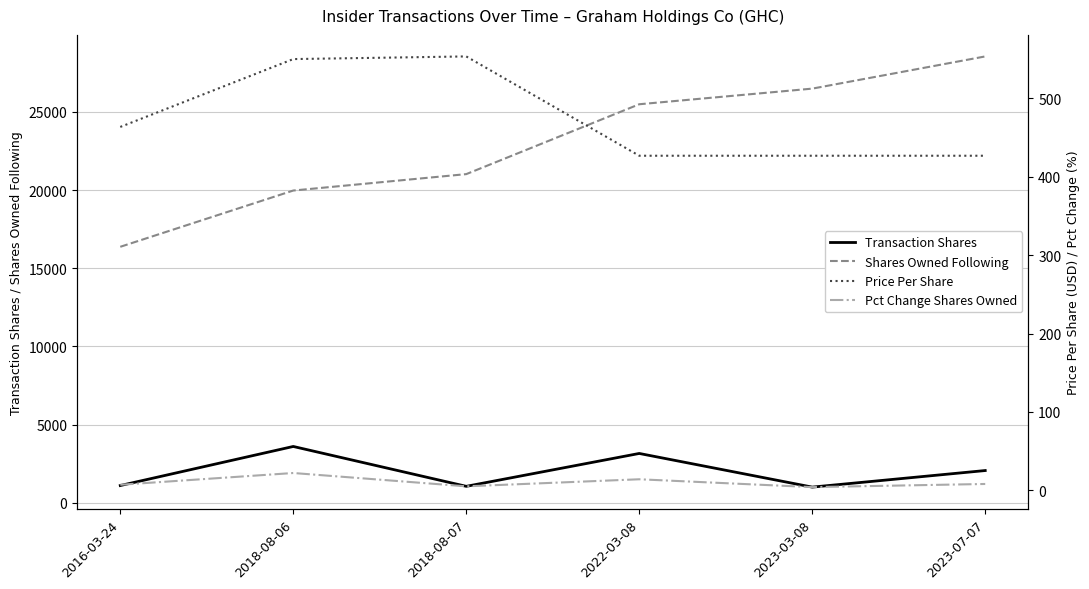

How many interior local valleys does the Pct Change Shares Owned series have?

2